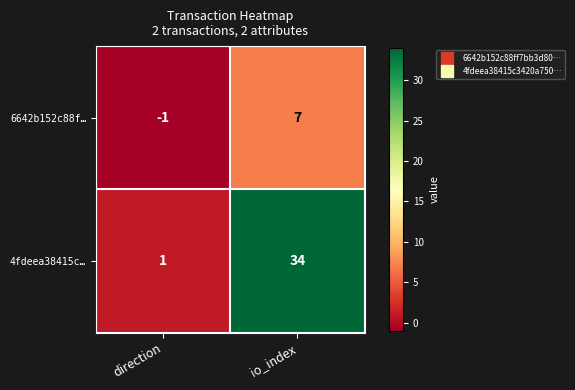

Which series has the largest total across all categories?

4fdeea38415c…